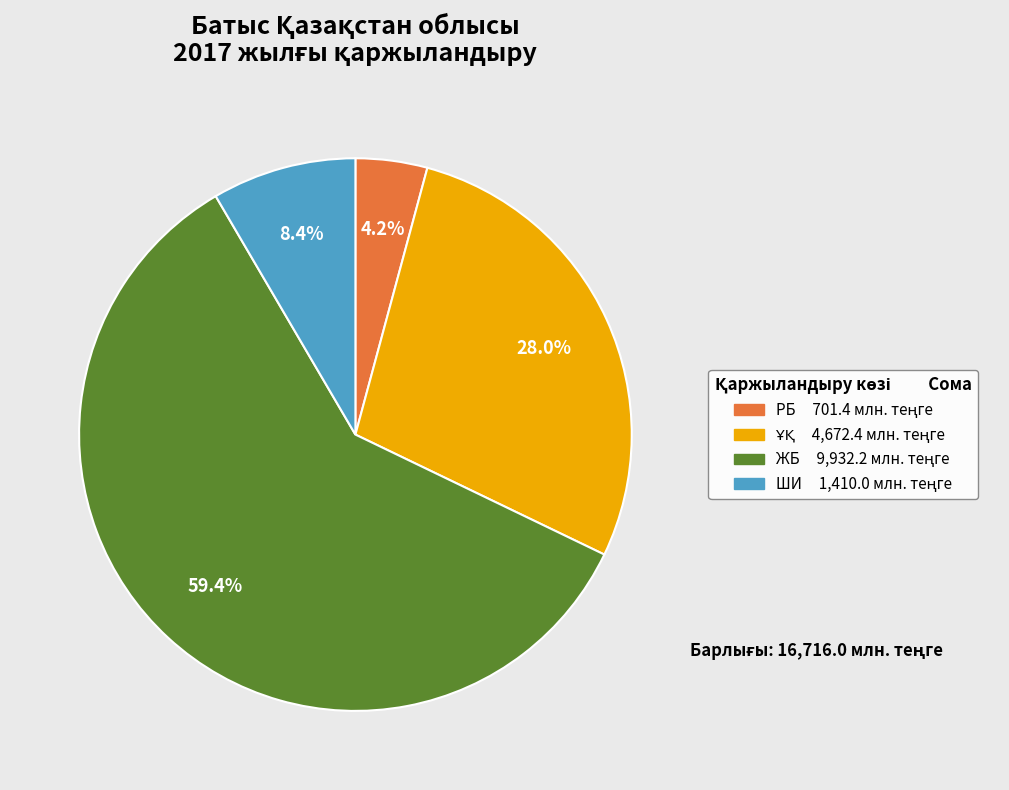

How many slices are in this pie chart?

4